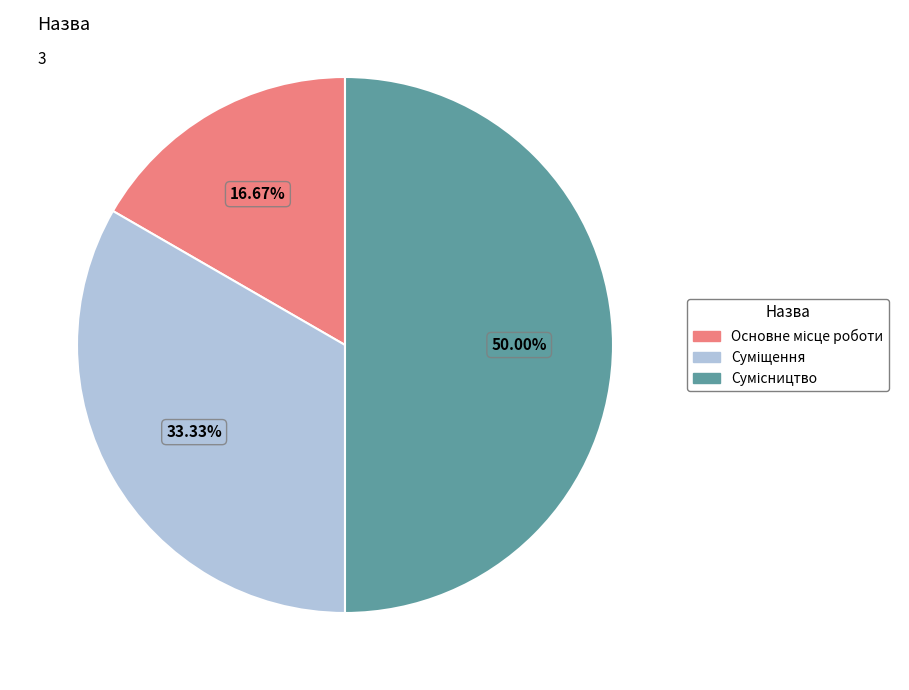

How many segments does this pie chart have?

3